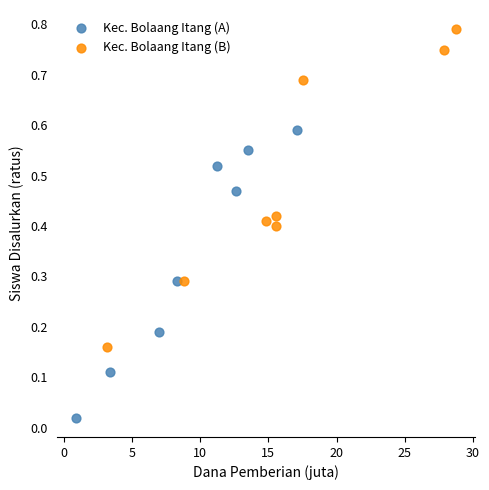

Which series has the widest spread of Y values?

Kec. Bolaang Itang (B)